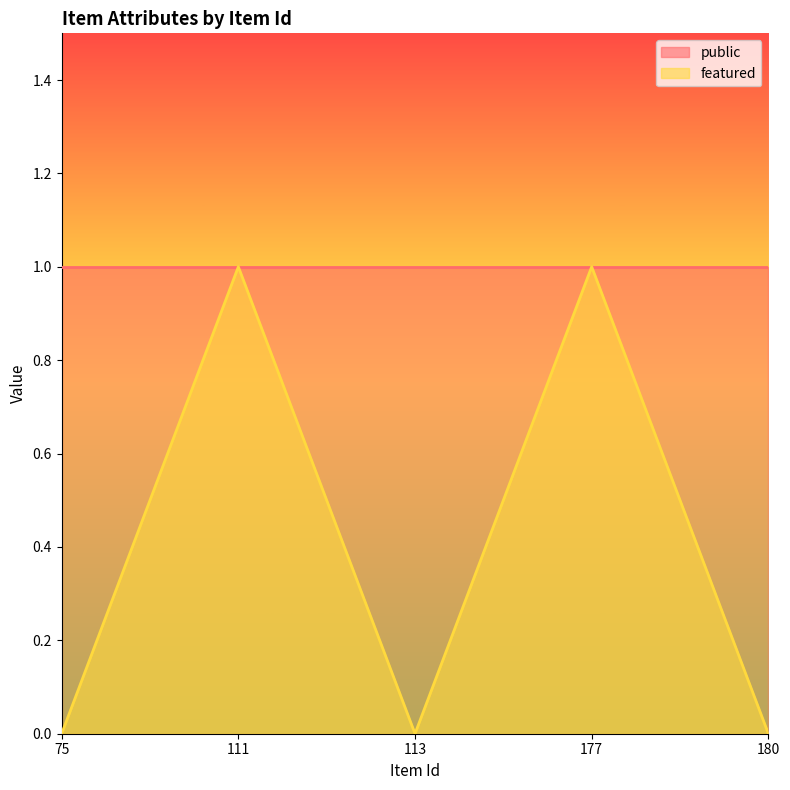

Is it true that the value at 111 is 1?

True